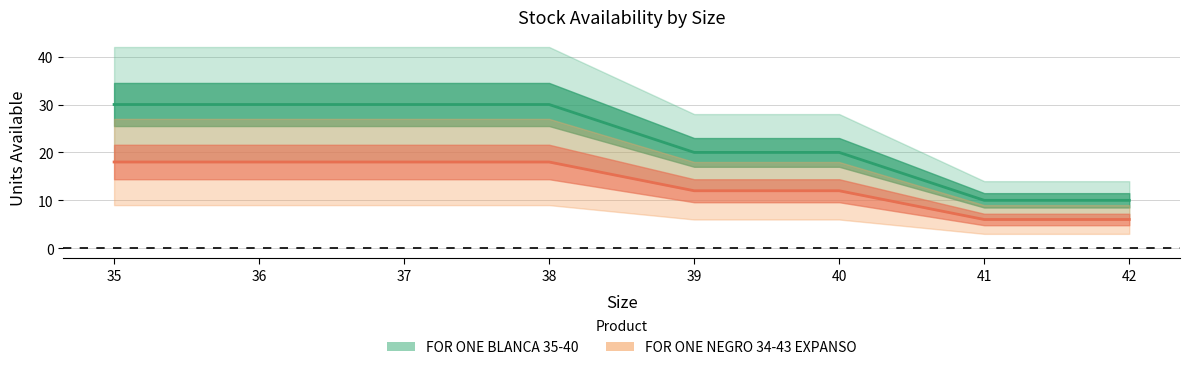

List the labels in order of FOR ONE BLANCA 35-40 value, largest first.

35, 36, 37, 38, 39, 40, 41, 42